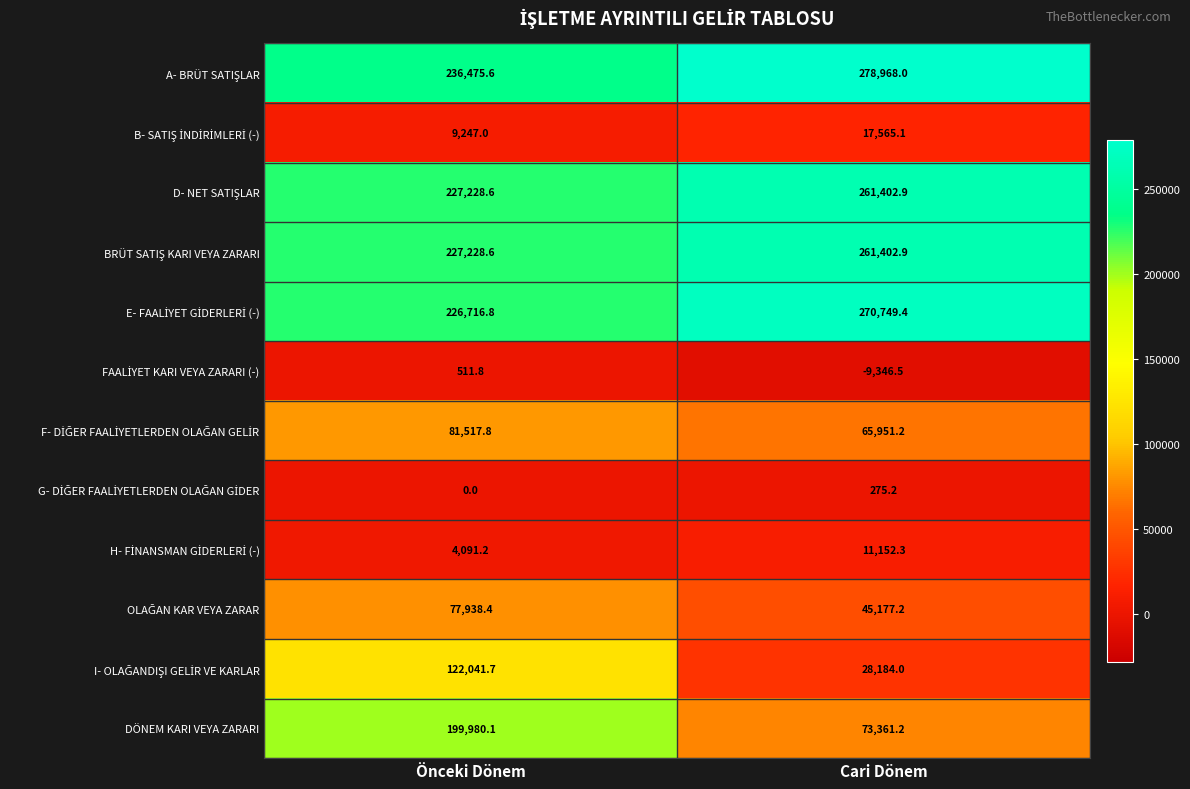

At which category is the sum across all series the highest?

Önceki Dönem